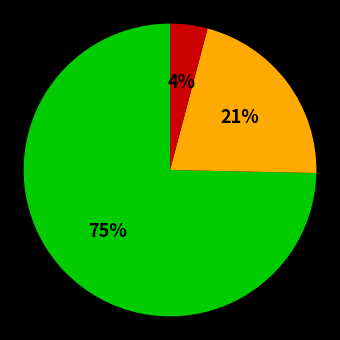

To the nearest percent, what is the average slice percentage?

33%